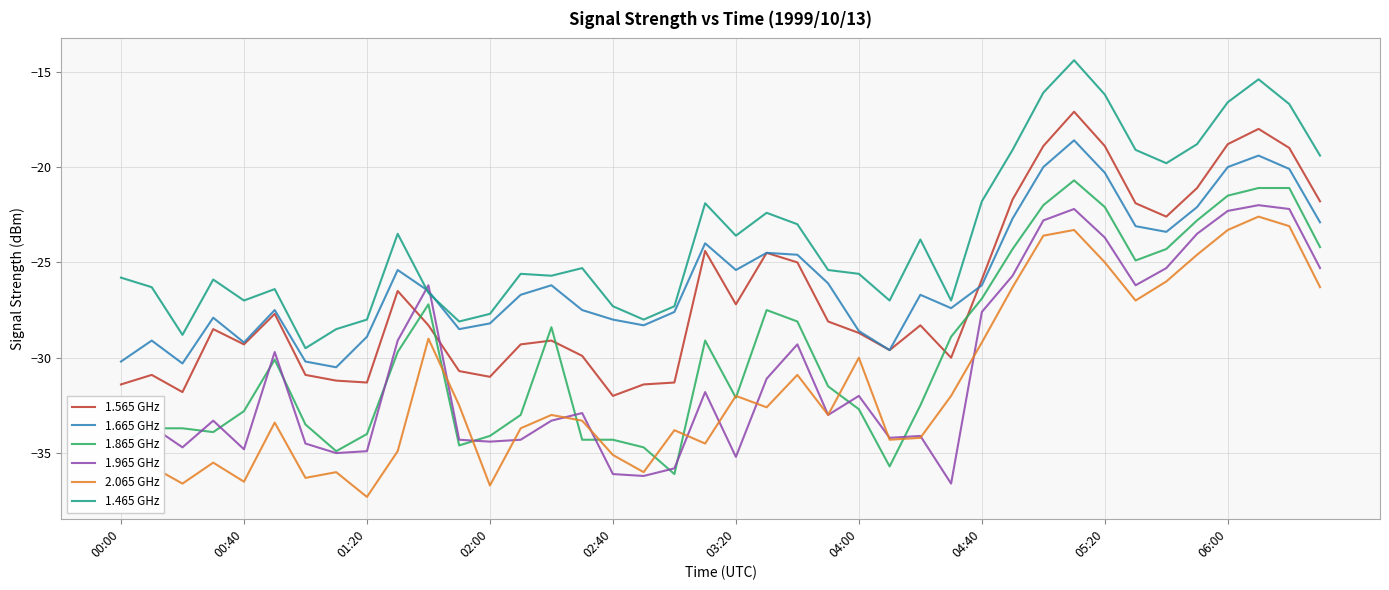

At 14, list the series in order from smallest to largest.

1.965 GHz, 2.065 GHz, 1.565 GHz, 1.865 GHz, 1.665 GHz, 1.465 GHz